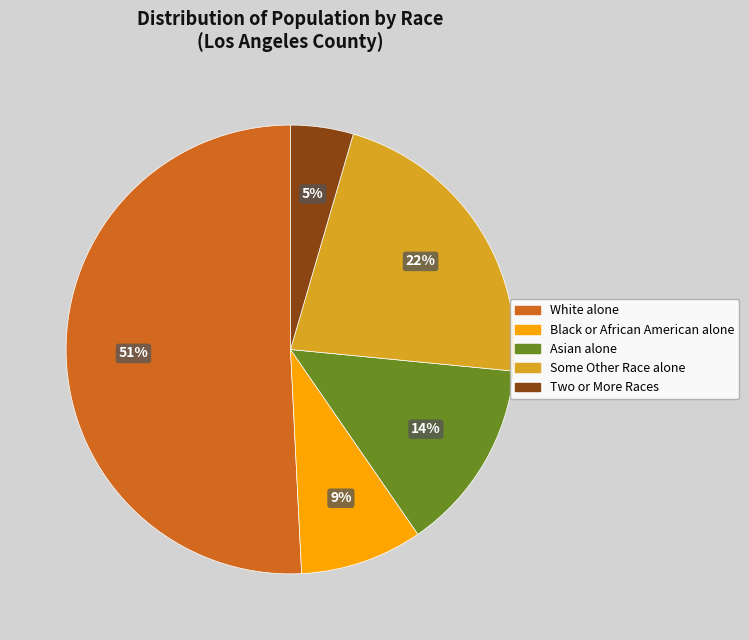

How many slices are in this pie chart?

5